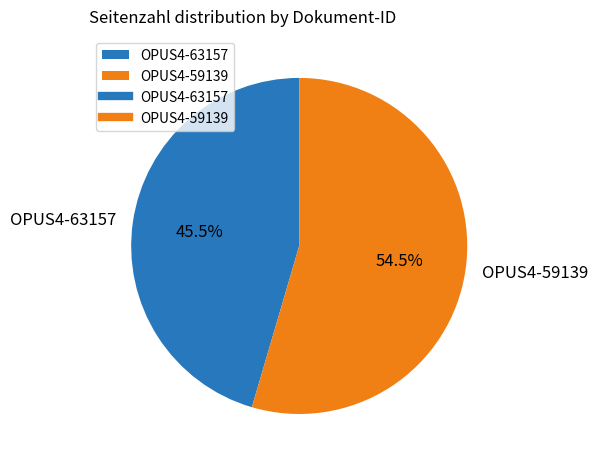

Between OPUS4-63157 and OPUS4-59139, which is larger?

OPUS4-59139